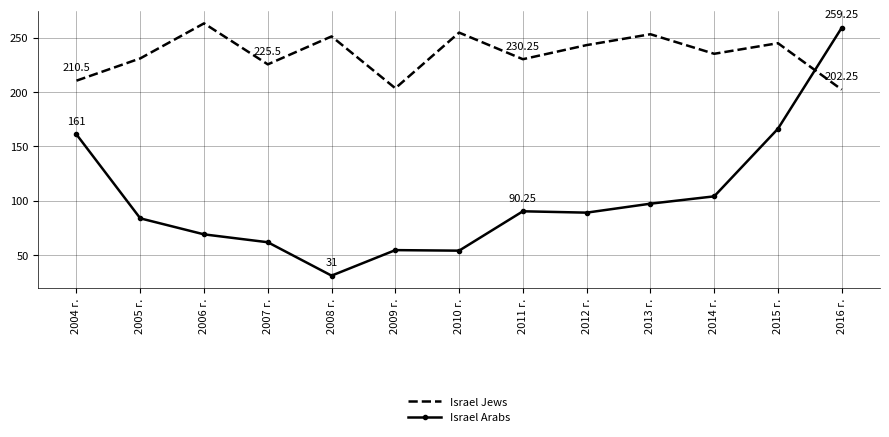

Which series has the widest spread of values?

Israel Arabs